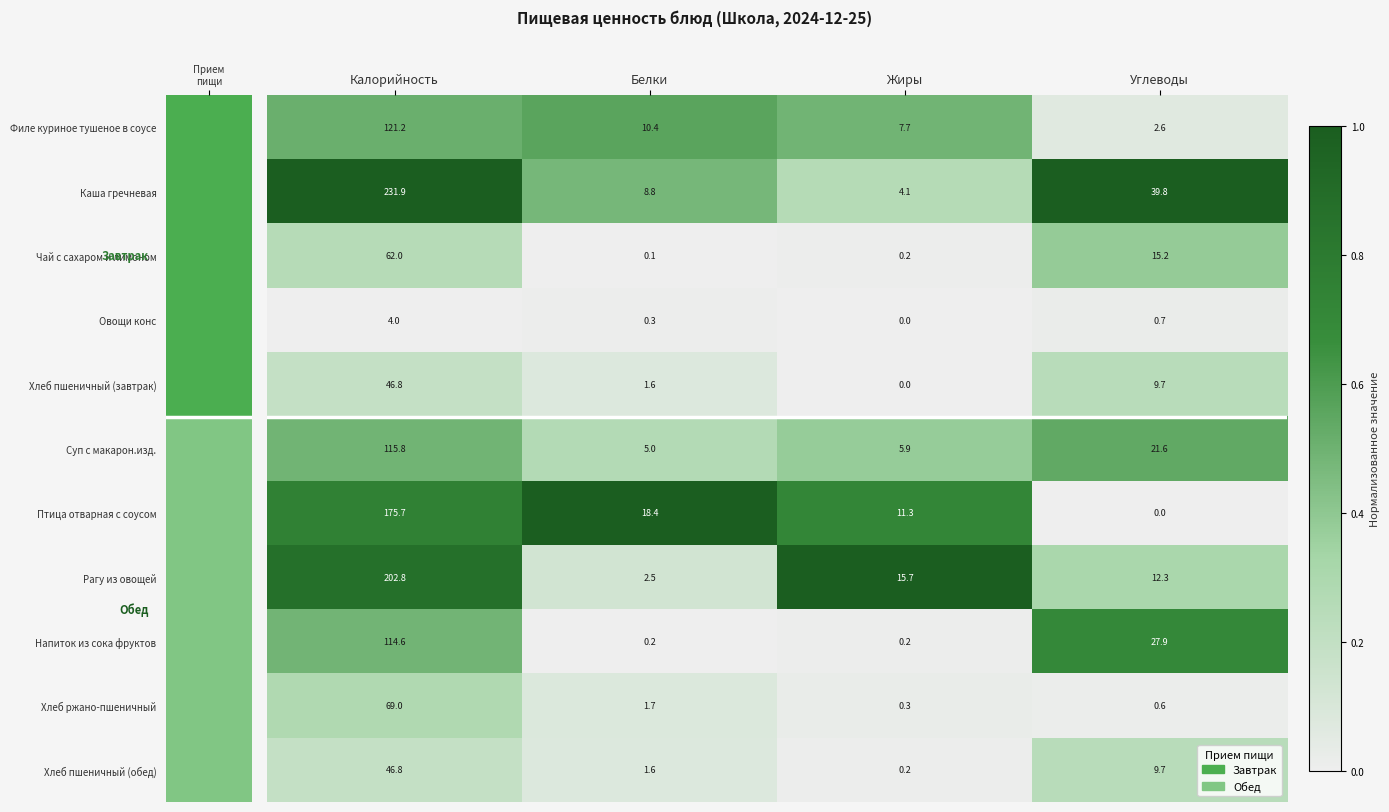

At which category does the chart reach its peak across all series?

Калорийность